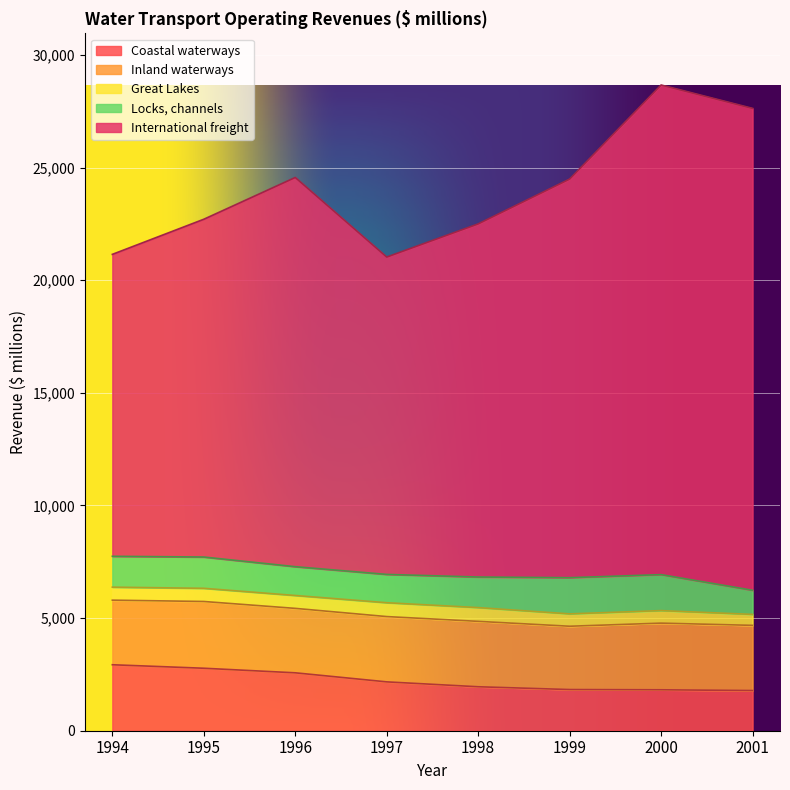

Reading right to left, extract all data points from this chart.

Coastal waterways: 1784	1817	1828	1952	2169	2571	2774	2929
Inland waterways: 2894	2960	2811	2904	2899	2861	2964	2868
Great Lakes: 486	556	549	610	615	572	585	577
Locks, channels: 1071	1597	1607	1358	1257	1279	1389	1371
International freight: 21397	21740	17699	15679	14091	17281	14997	13405